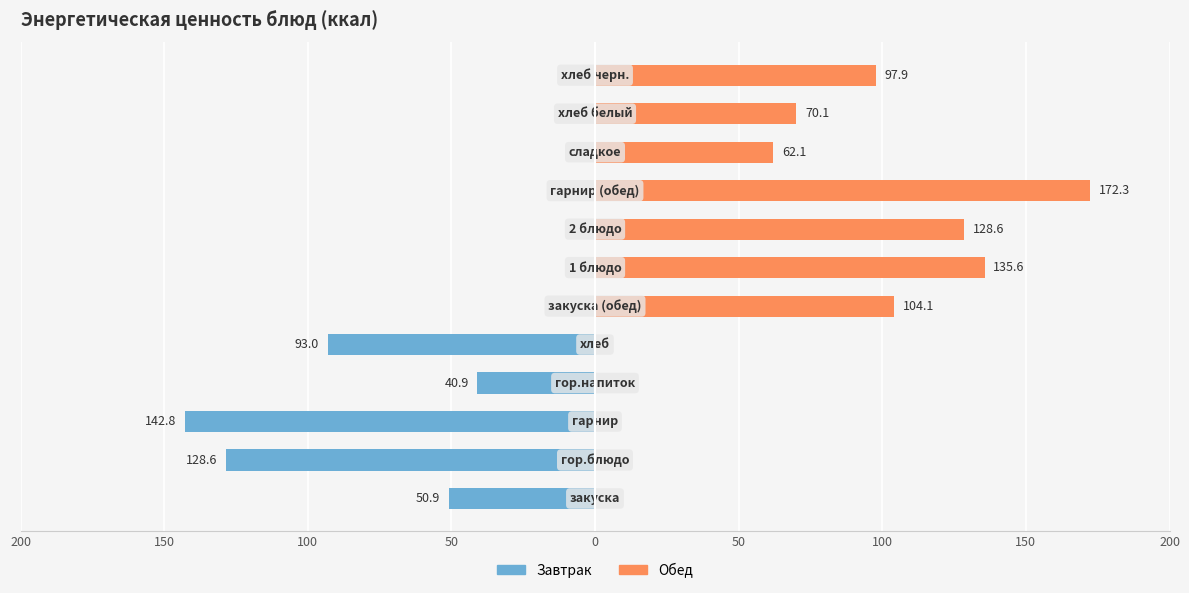

What are all the series names shown in the legend?

Завтрак, Обед